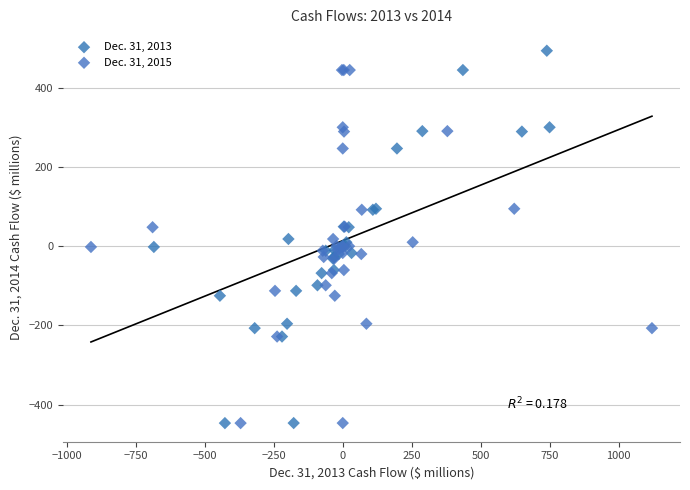

Which series has the widest spread of Y values?

Dec. 31, 2013